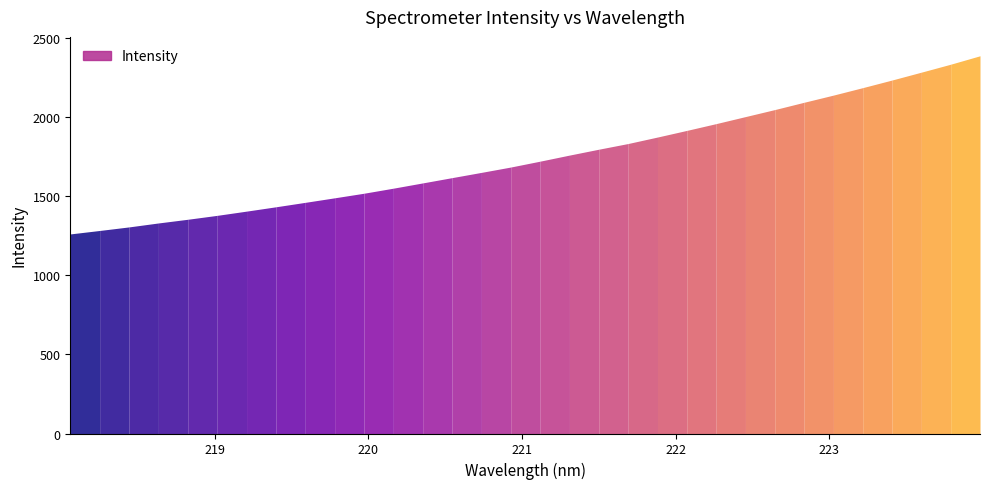

How many lines are shown in the chart?

1